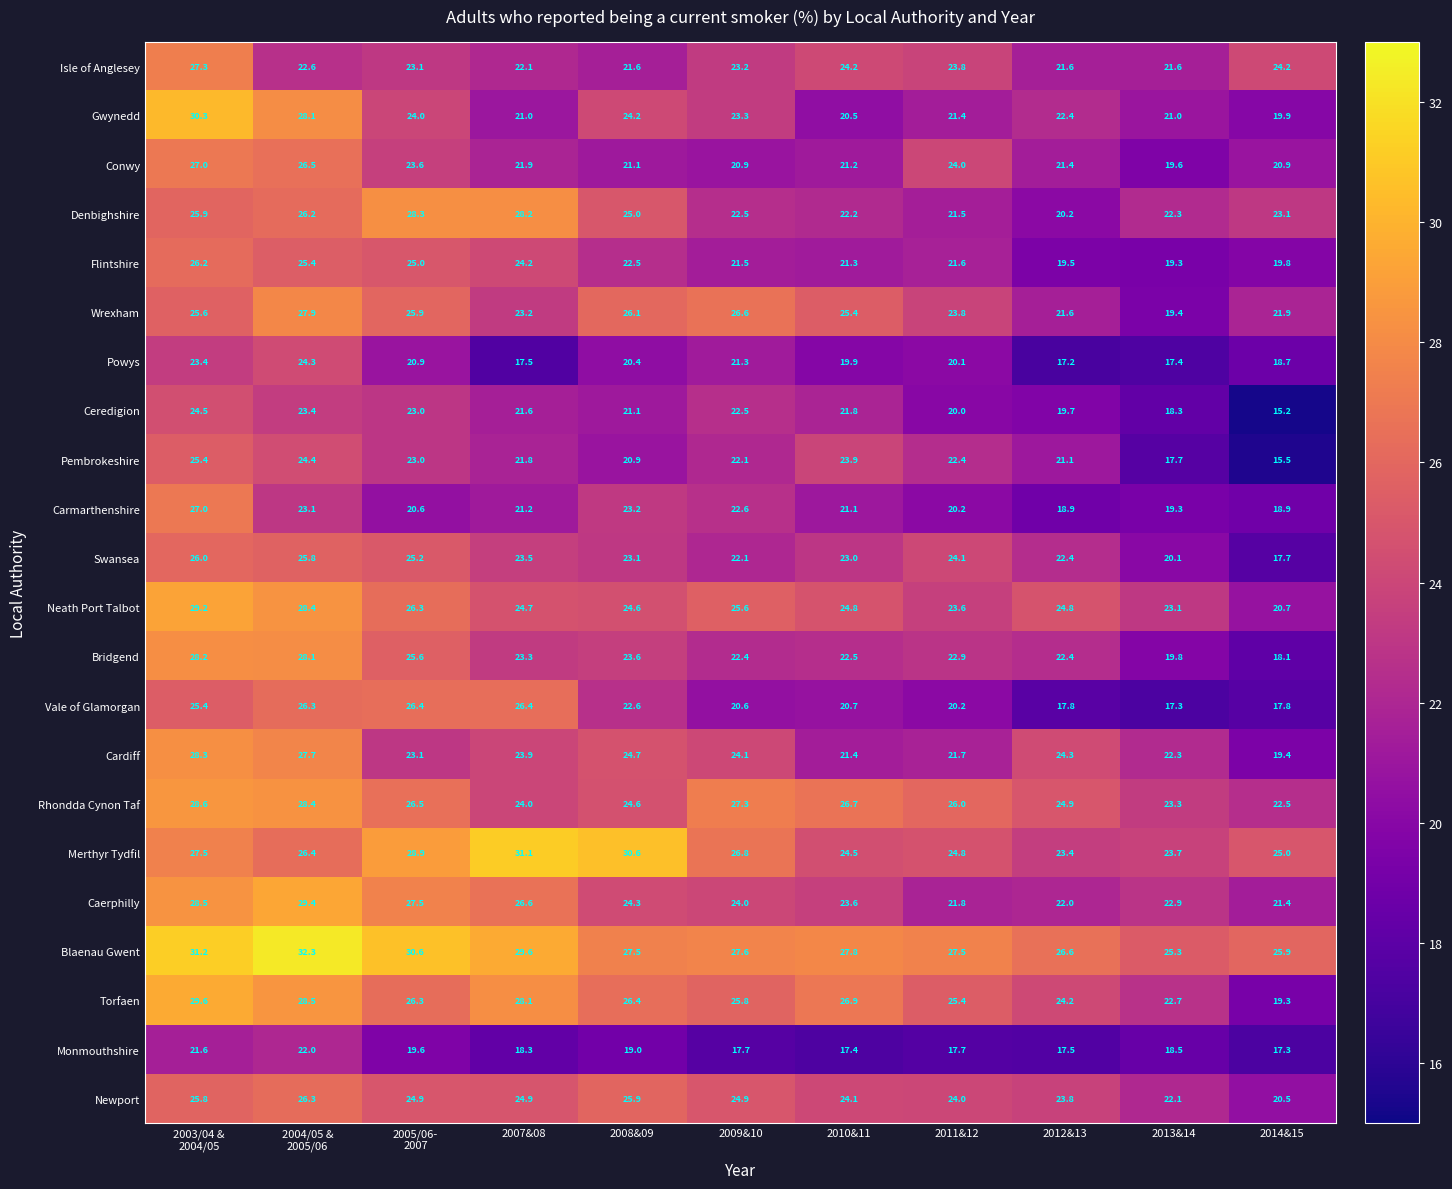

How many distinct data groups are displayed?

22